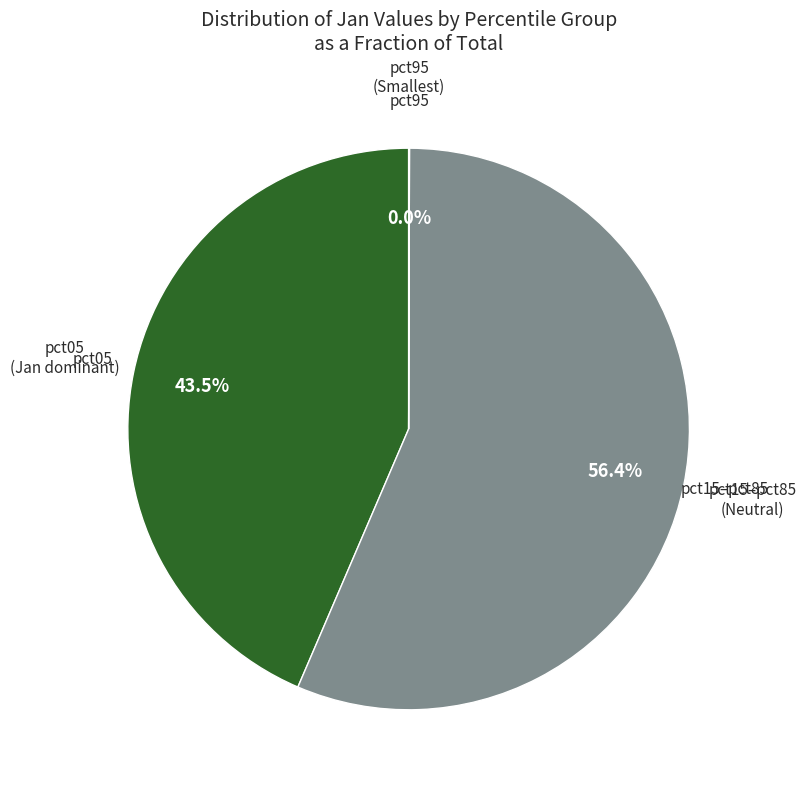

Is there a majority slice in this chart?

Yes